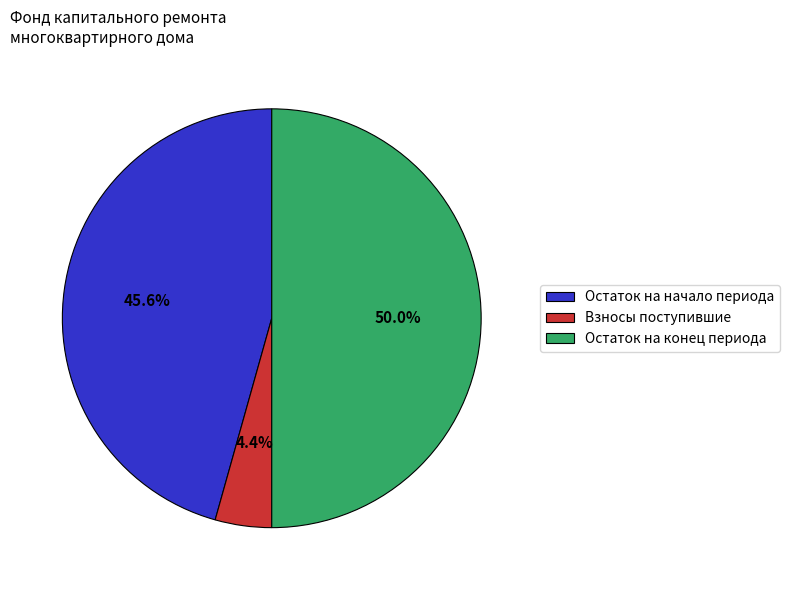

Approximately how many times larger is the value at Остаток на конец периода compared to Остаток на начало периода?

1.1